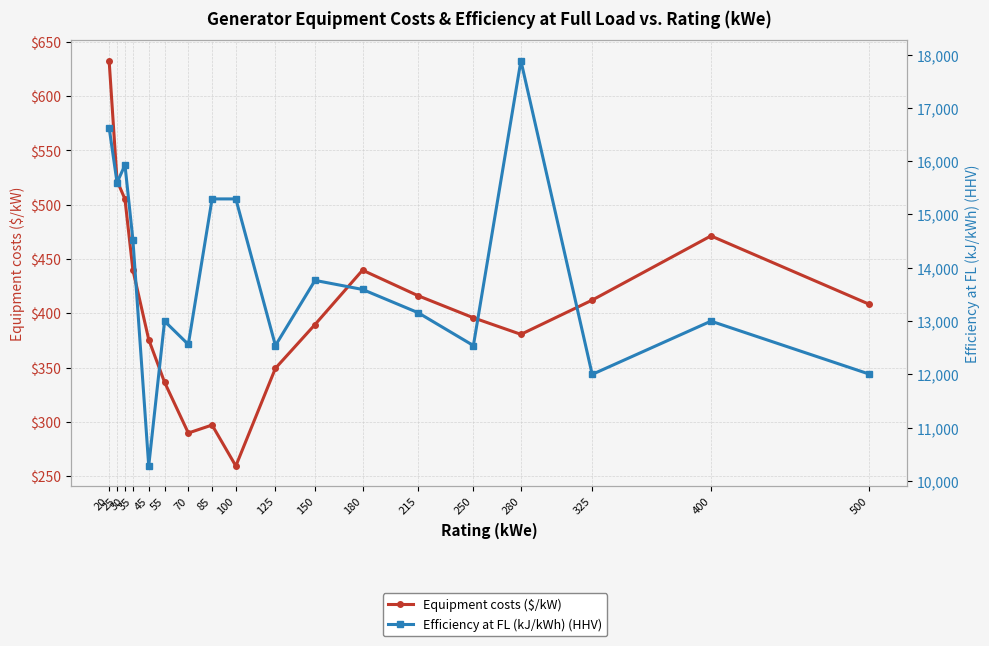

What is the lowest value of the Efficiency at FL (kJ/kWh) (HHV) series?

10279.0